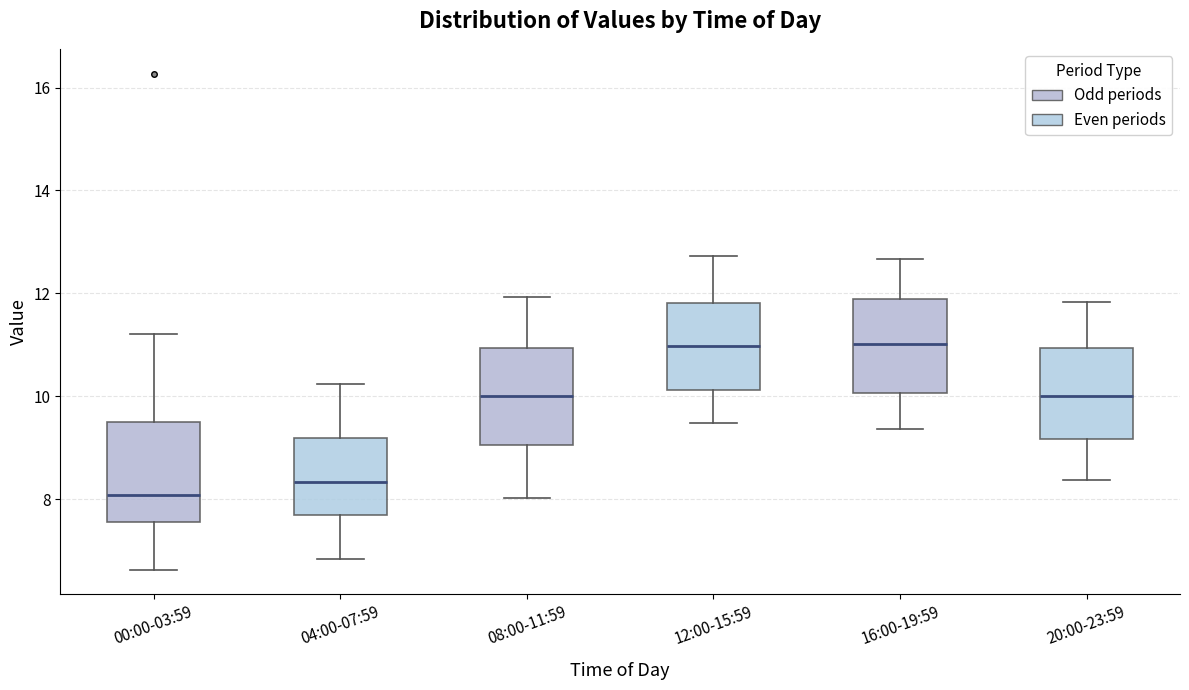

Reading left to right, read every box against the y-axis: the position of its median line, the range the box covers, and the ends of its whiskers. The values are not printed on the chart, so give them approximately, as read against the axis.

00:00-03:59: median 8.0, box 7.6 to 9.6, whiskers 6.6 to 11.2
04:00-07:59: median 8.4, box 7.6 to 9.2, whiskers 6.8 to 10.2
08:00-11:59: median 10.0, box 9.0 to 11.0, whiskers 8.0 to 12.0
12:00-15:59: median 11.0, box 10.2 to 11.8, whiskers 9.4 to 12.8
16:00-19:59: median 11.0, box 10.0 to 11.8, whiskers 9.4 to 12.6
20:00-23:59: median 10.0, box 9.2 to 11.0, whiskers 8.4 to 11.8